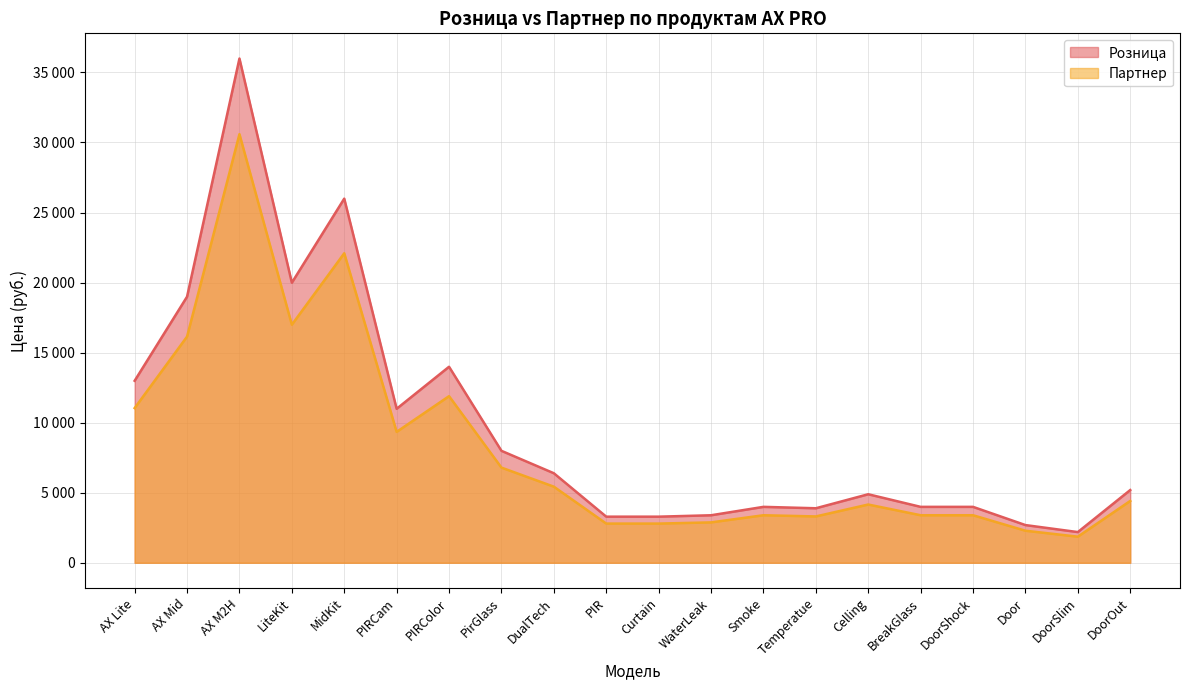

Reading left to right, what are all the values shown in this chart?

Розница: 12990.0	18990.0	35990.0	19990.0	25990.0	10990.0	13990.0	7990.0	6390.0	3290.0	3290.0	3390.0	3990.0	3890.0	4890.0	3990.0	3990.0	2690.0	2190.0	5190.0
Партнер: 11041.5	16141.5	30591.5	16991.5	22091.5	9341.5	11891.5	6791.5	5431.5	2796.5	2796.5	2881.5	3391.5	3306.5	4156.5	3391.5	3391.5	2286.5	1861.5	4411.5